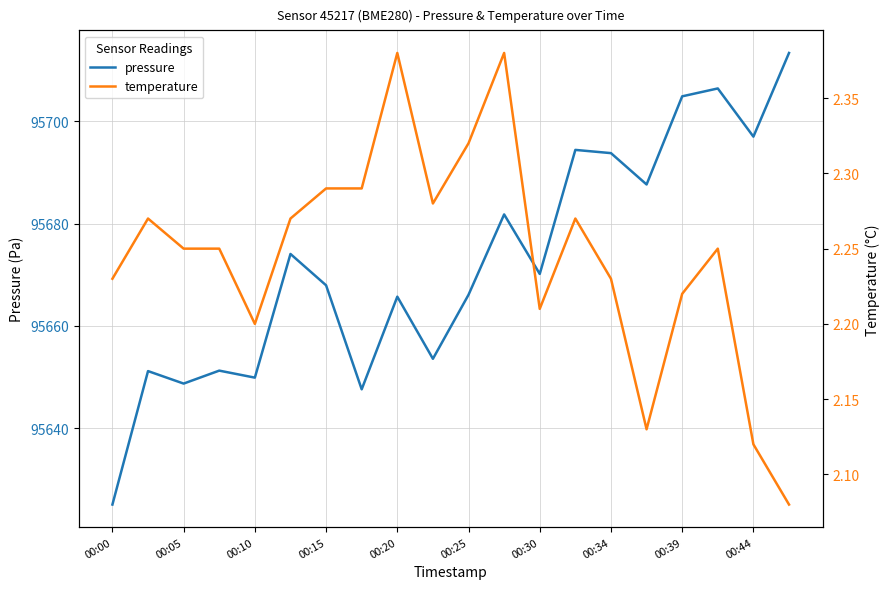

Which series has the widest spread of values?

pressure